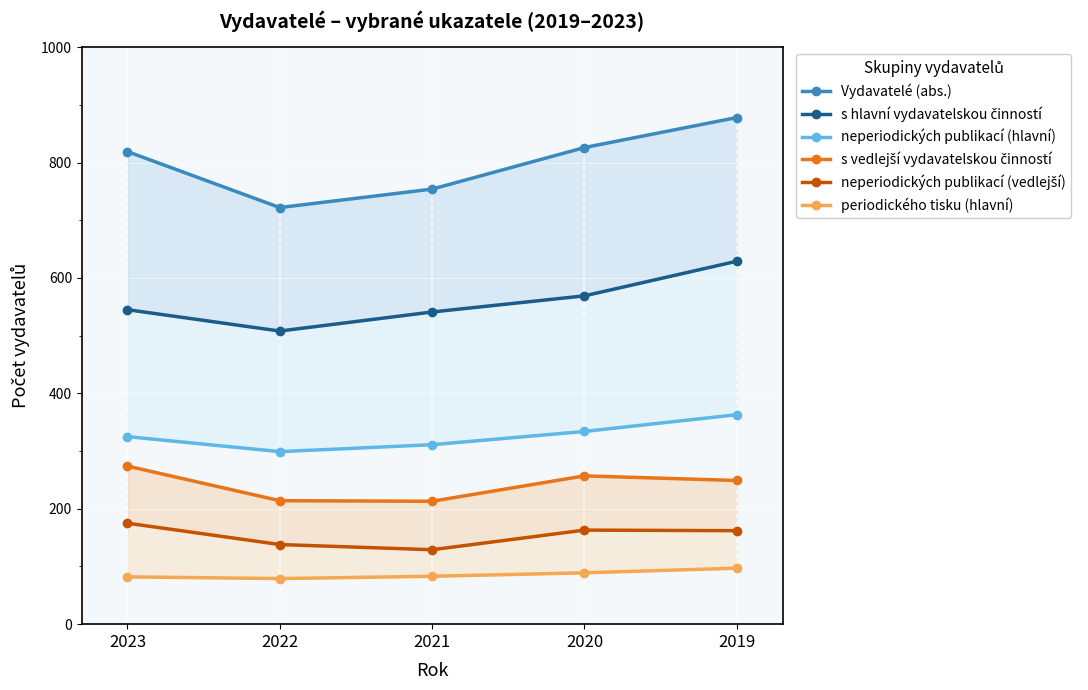

Which category has the highest value across all series?

2019